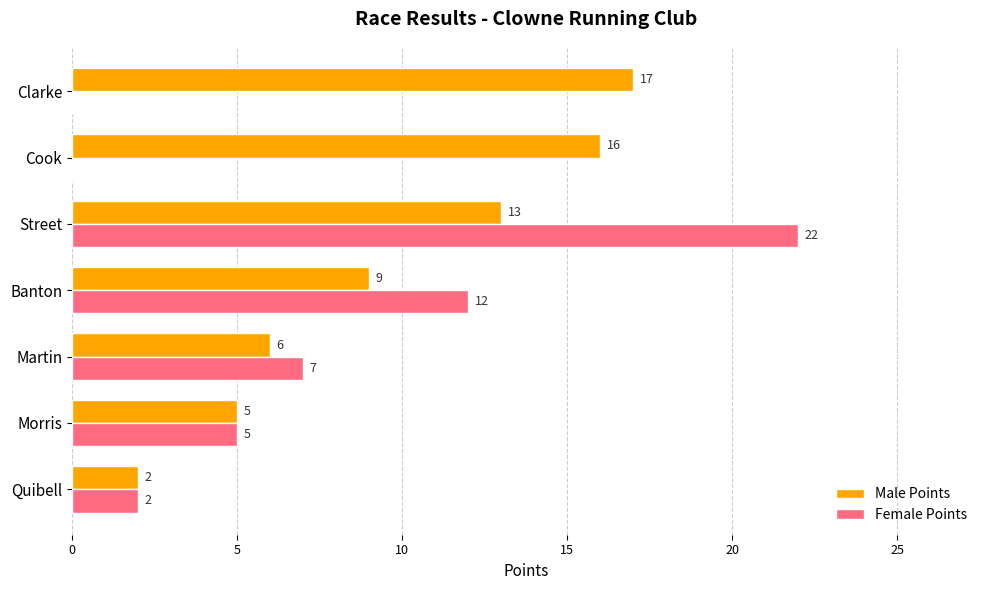

Which series changed the most between Morris and Banton?

Female Points